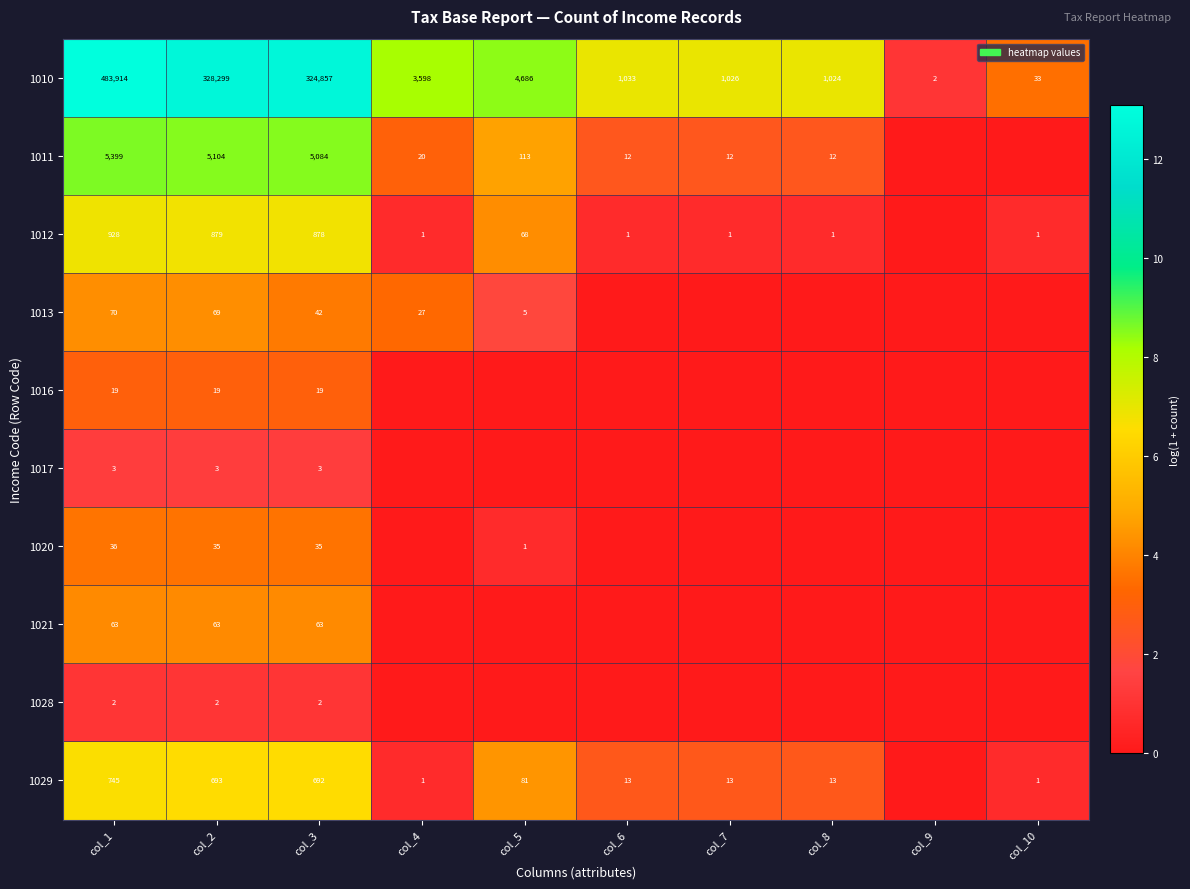

What value does the 1010 series have at col_10?

33